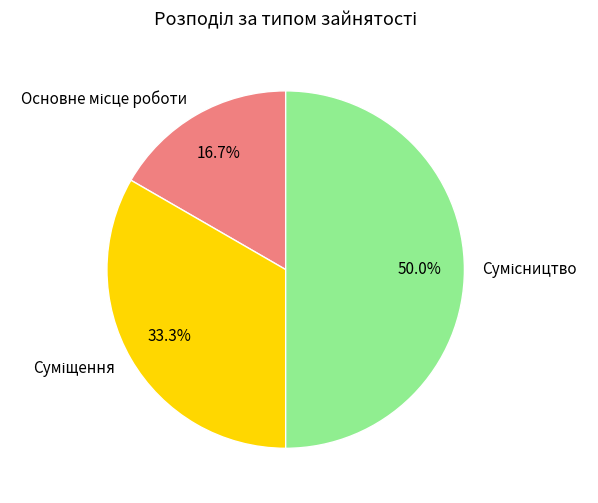

To the nearest percent, what percentage of the pie is Основне місце роботи?

17%